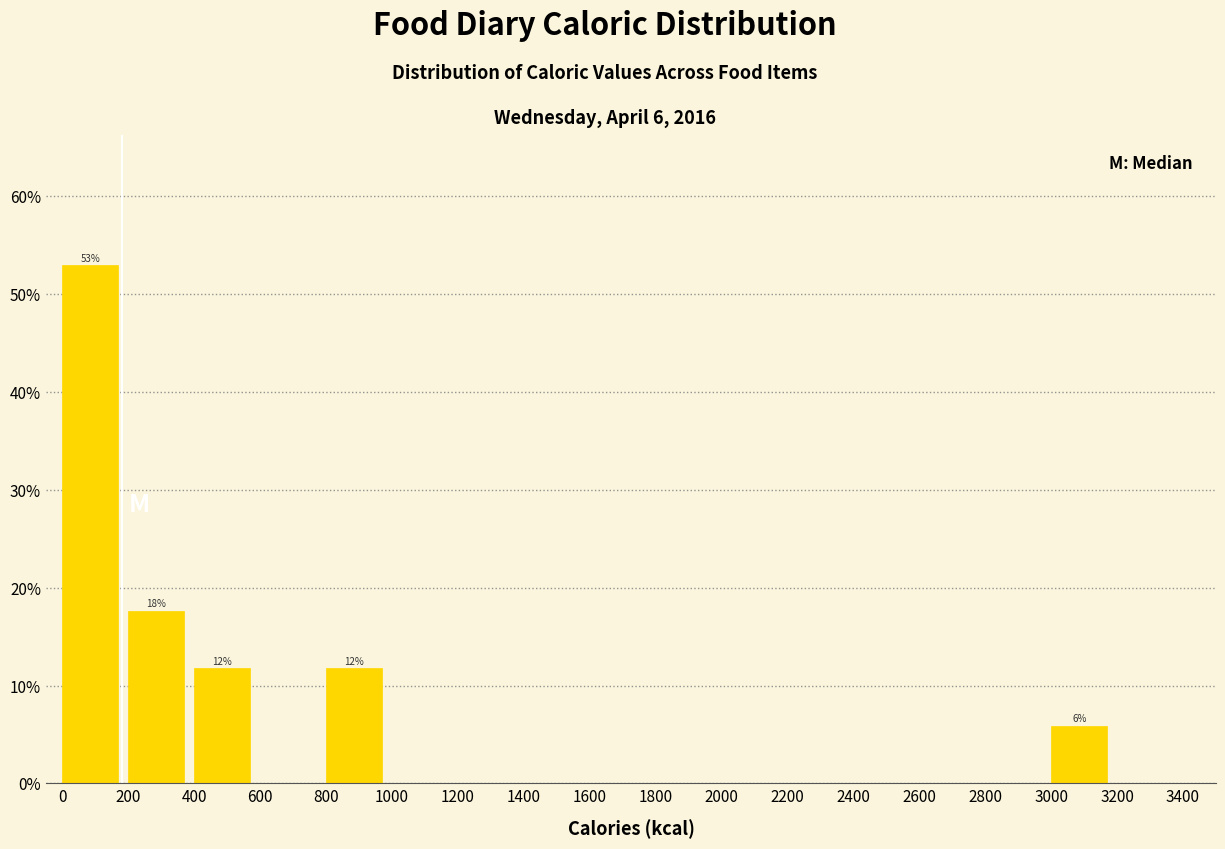

Over which range of the x-axis is the bar tallest?

0 to 200